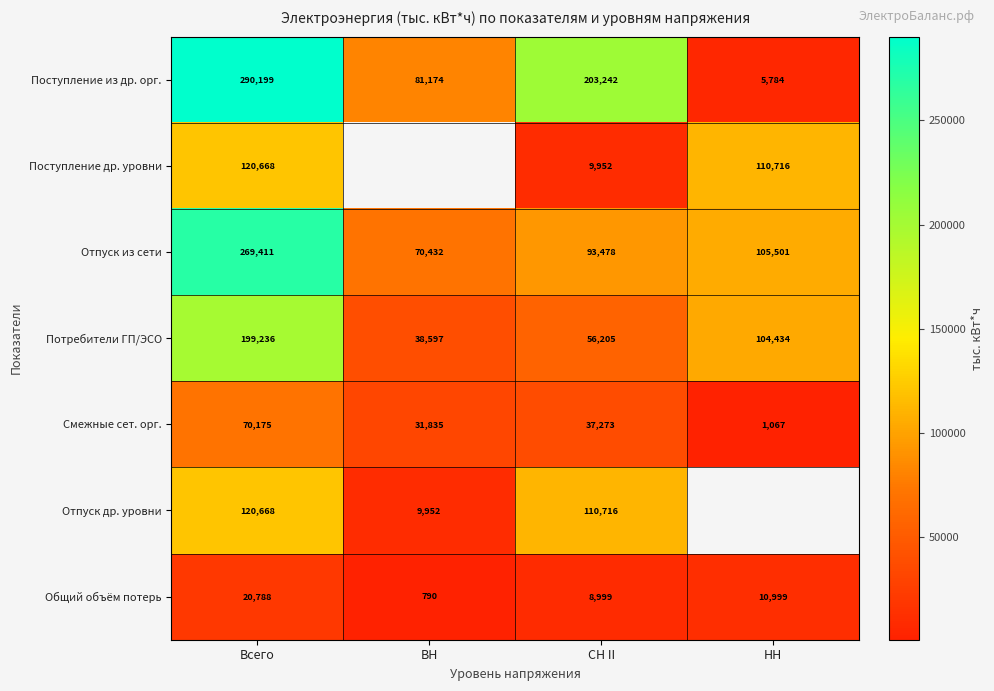

Is it true that Отпуск из сети equals 29569.1 at ВН?

False